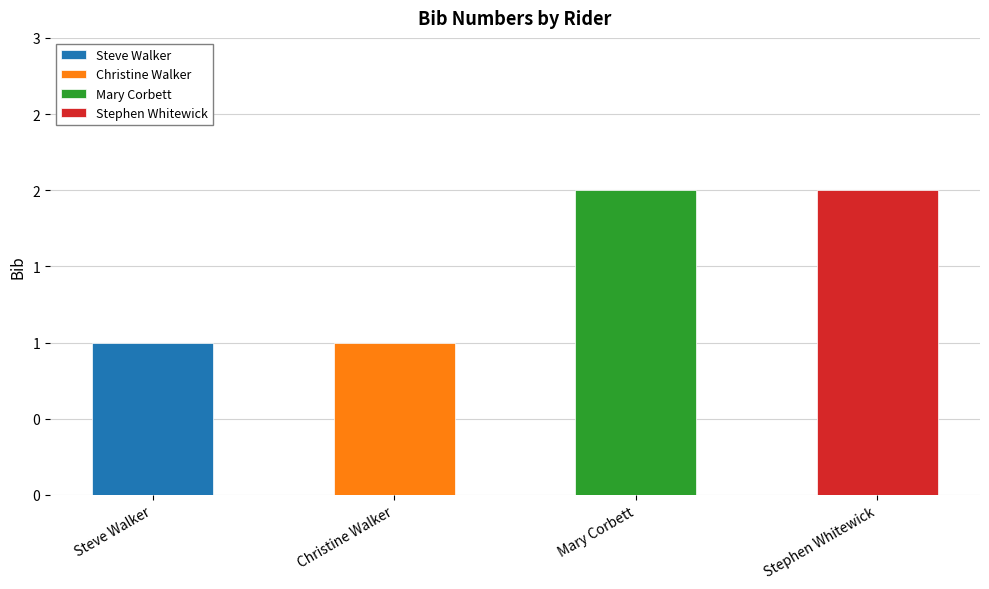

What is the label of the 4th bar from the right?

Steve Walker